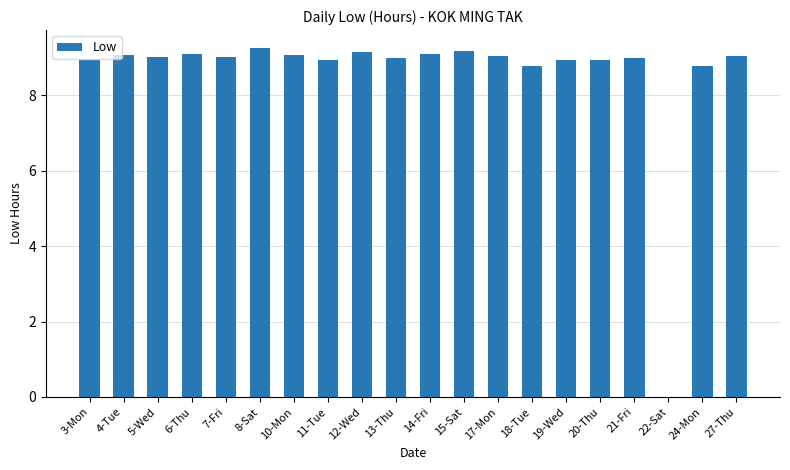

Is it true that the value at 8-Sat is 9.3?

True